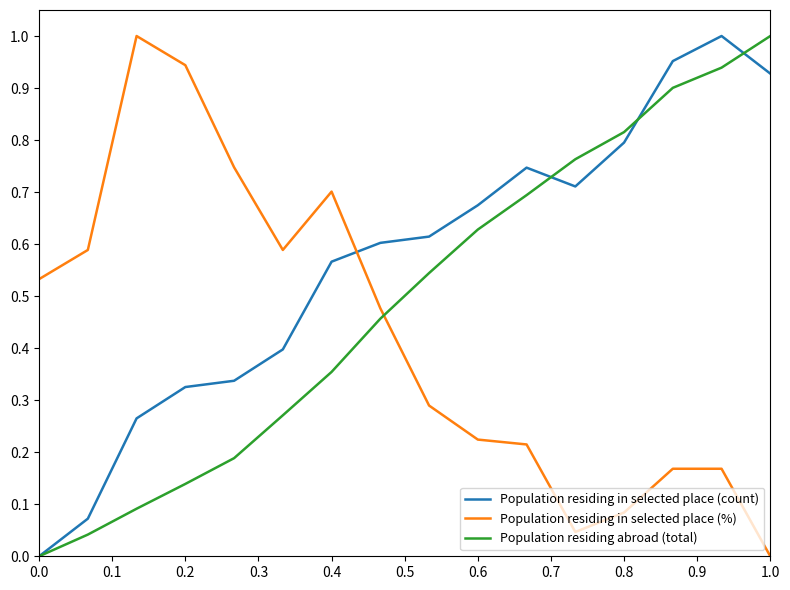

True or false: Population residing in selected place (%) and Population residing in selected place (count) intersect in this chart.

True